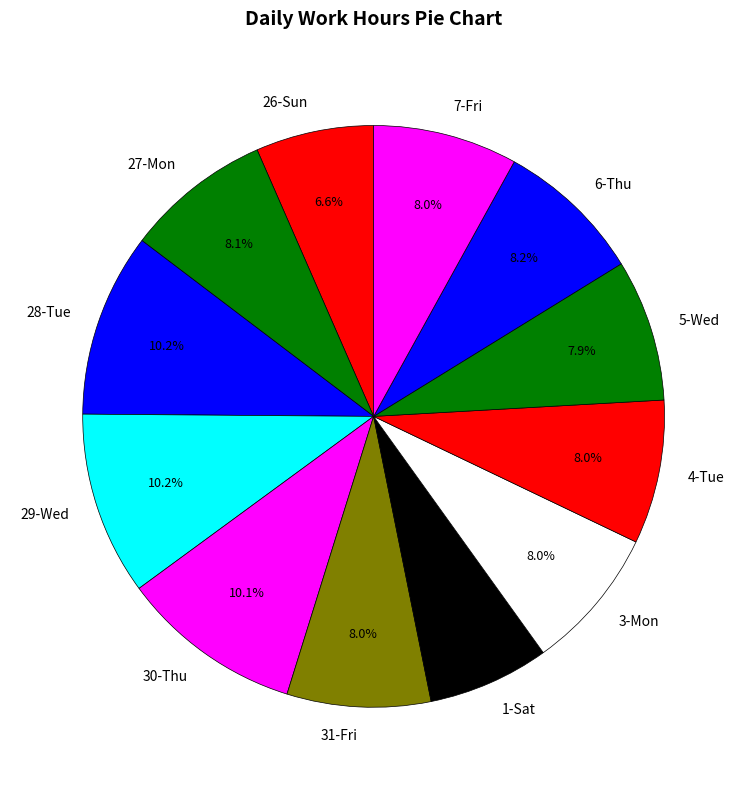

What percentage is the 6-Thu slice, to the nearest percent?

8%